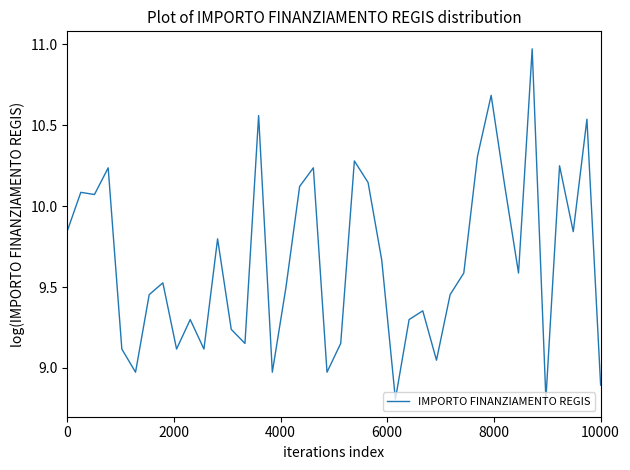

What is the difference between the maximum and minimum values?

2.2